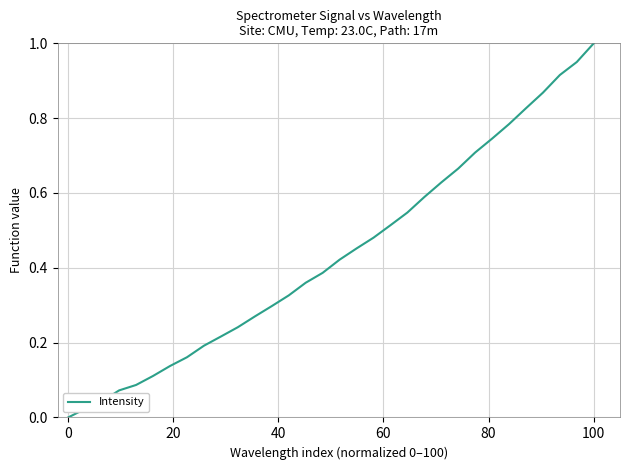

What is the sum of all values?

14.0